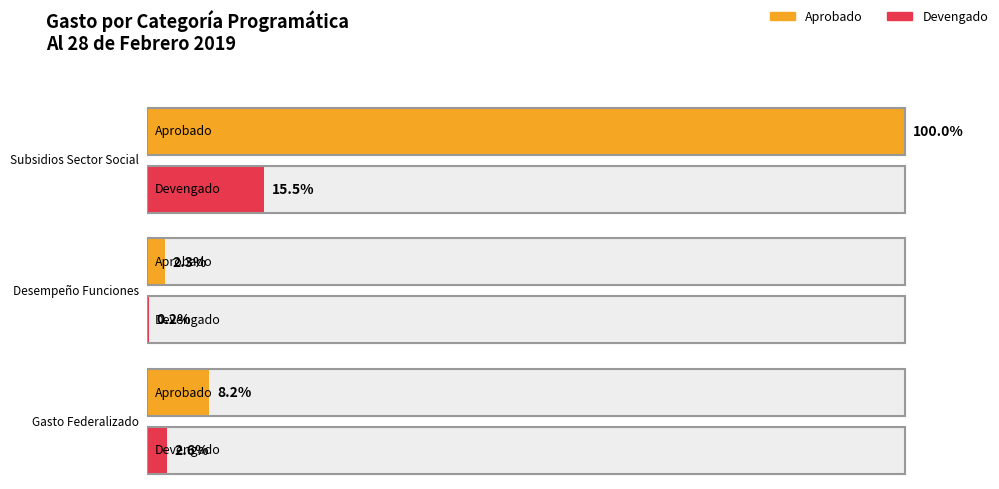

True or false: Subejercicio has a value of -994797753.5 at Obligaciones.

False